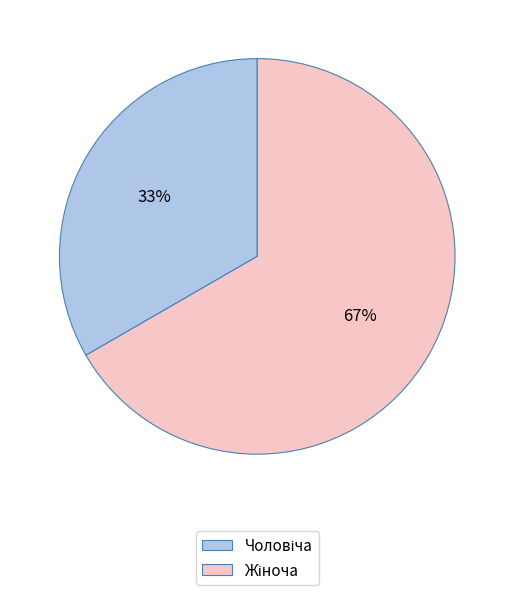

Is there a majority slice in this chart?

Yes